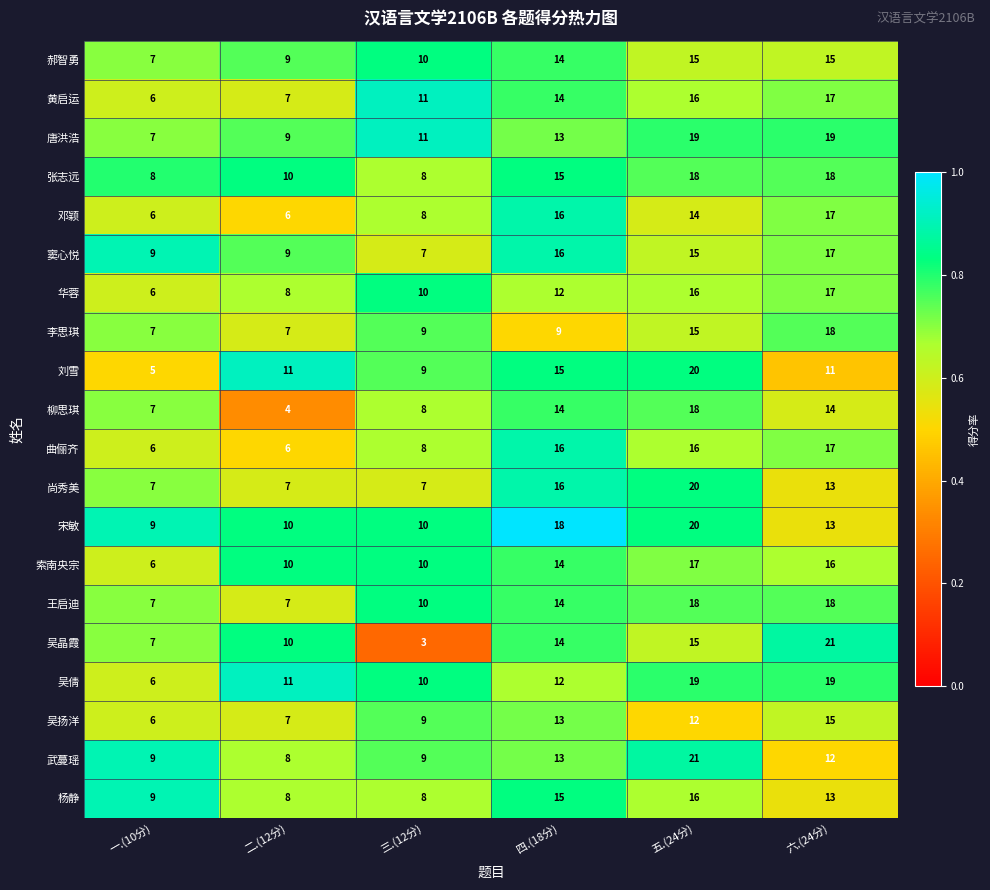

At which label is 曲俪齐 closest to 11?

三.(12分)